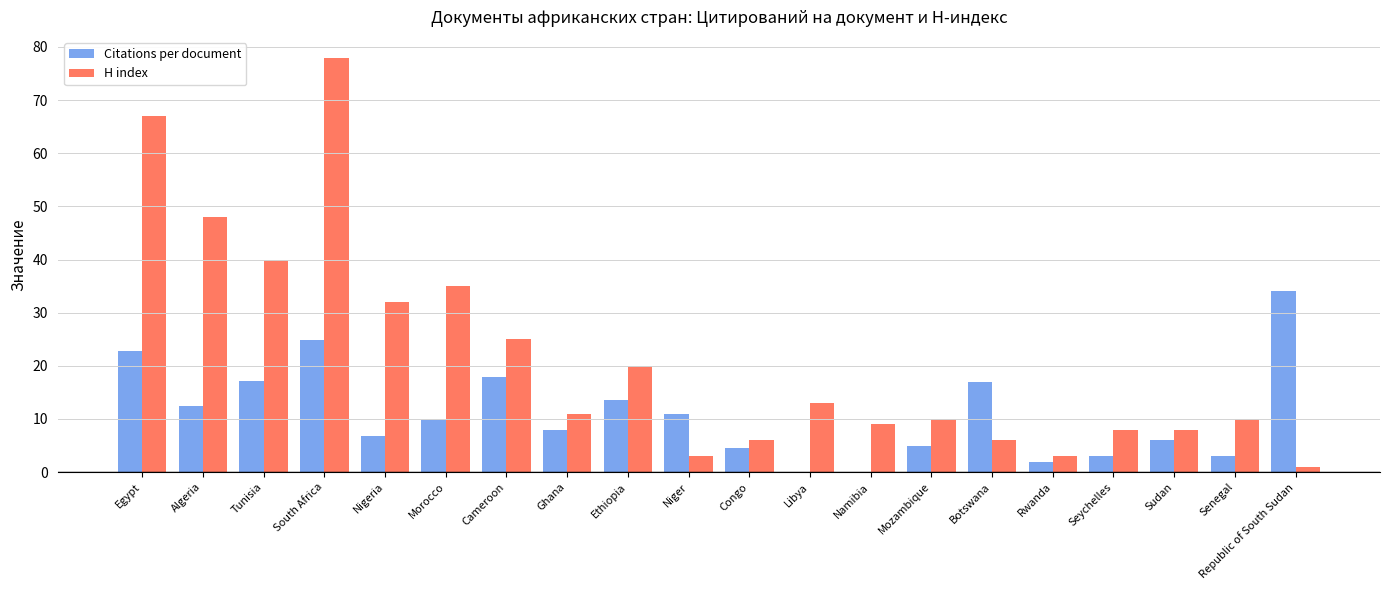

Is it true that H index equals 8.0 at Sudan?

True